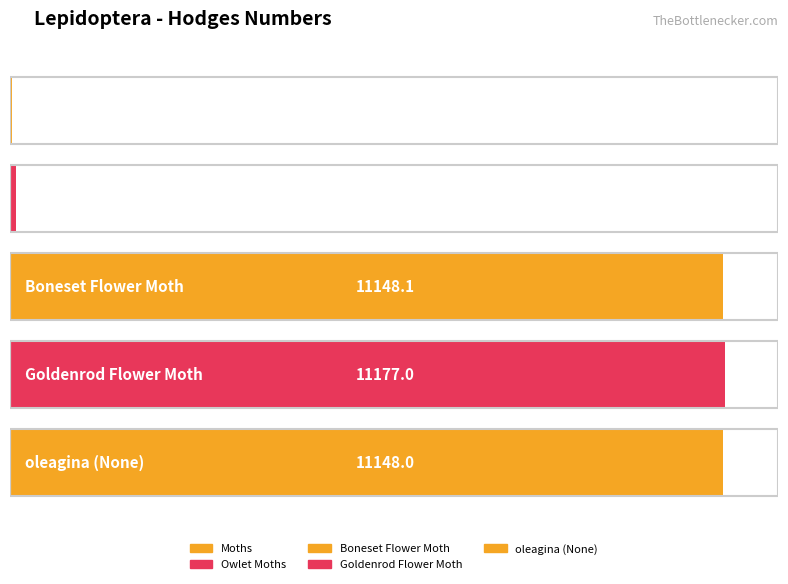

Reading left to right, extract all data points from this chart.

Moths=29.0	Owlet Moths=93.5	Boneset Flower Moth=11148.1	Goldenrod Flower Moth=11177.0	oleagina (None)=11148.0